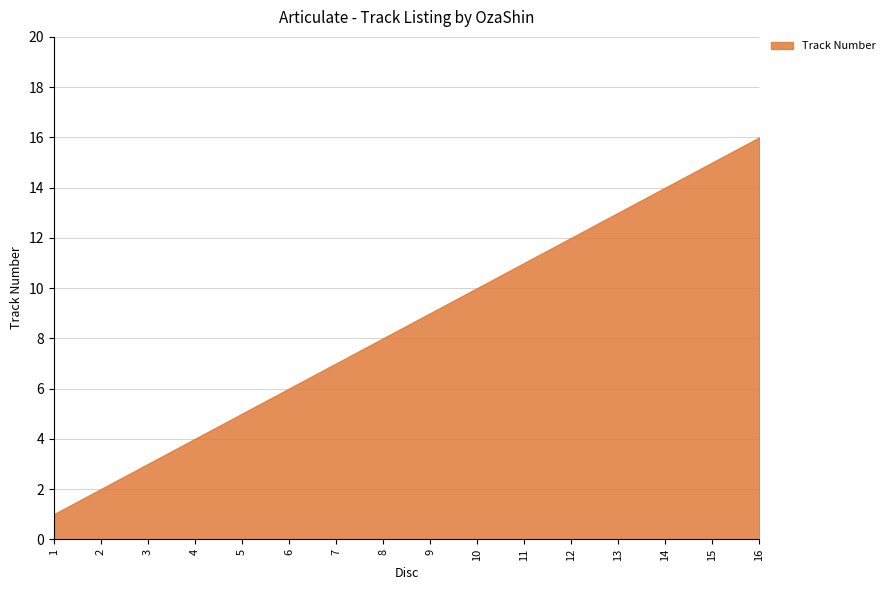

The chart shows a value of 12 at 12. True or false?

True